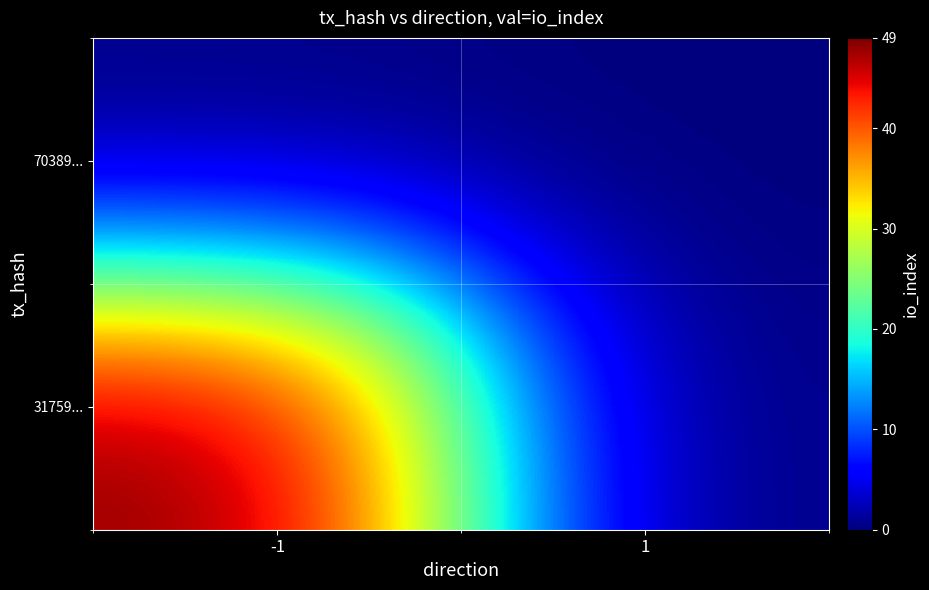

Reading left to right, extract all data points from this chart.

70389...: -1=0	1=0
31759...: -1=49	1=0